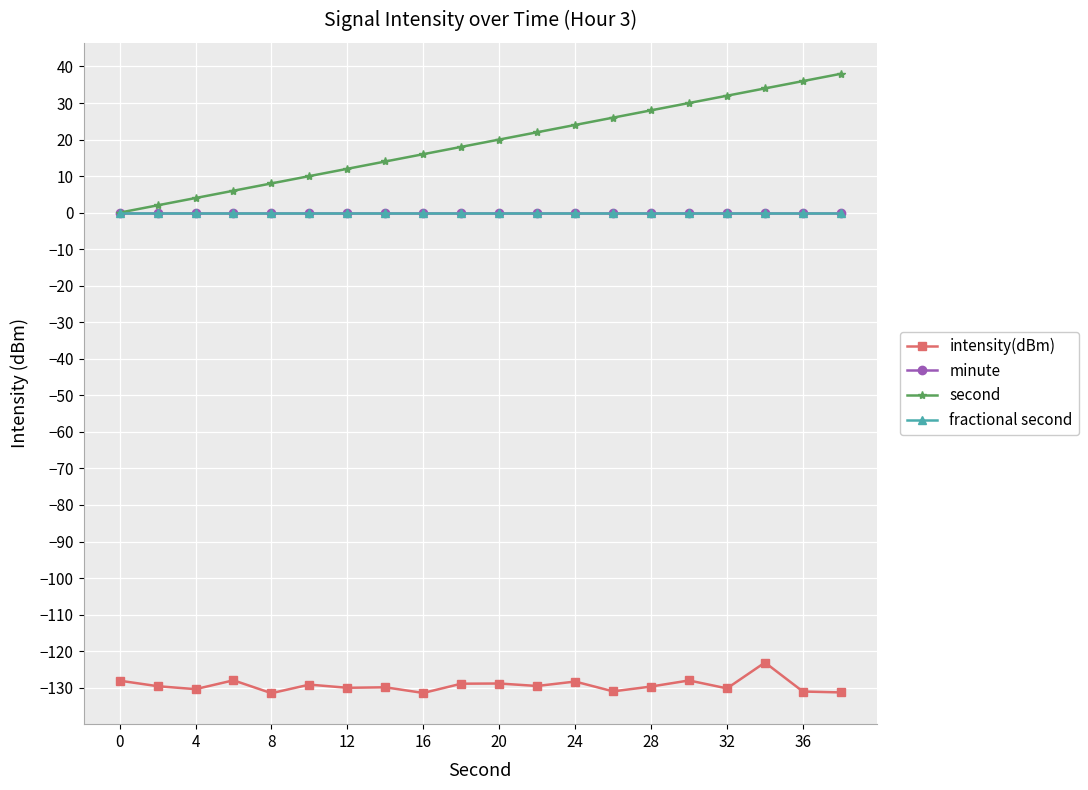

What is the maximum value shown in the chart?

38.0